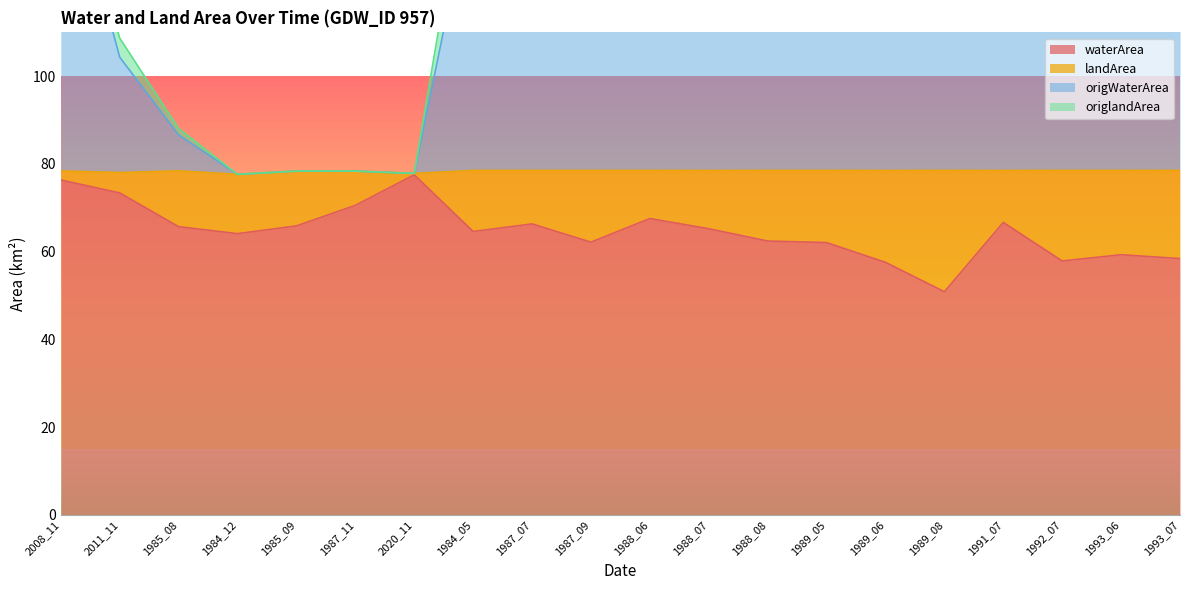

What is the label of the 19th point from the right?

2011_11